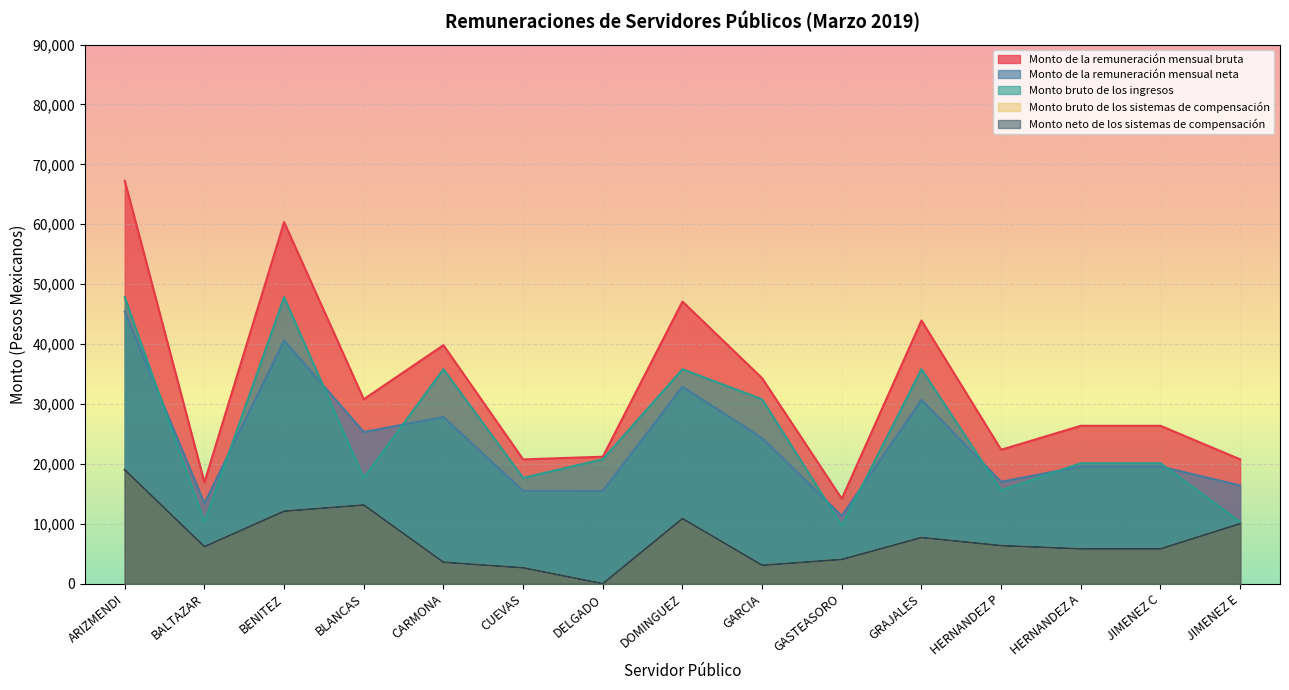

Does the chart display data point markers on the line(s)?

No